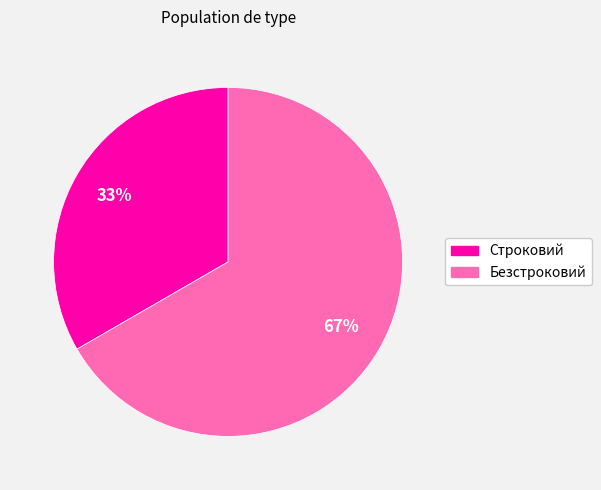

Rank the categories by value from lowest to highest.

Строковий, Безстроковий